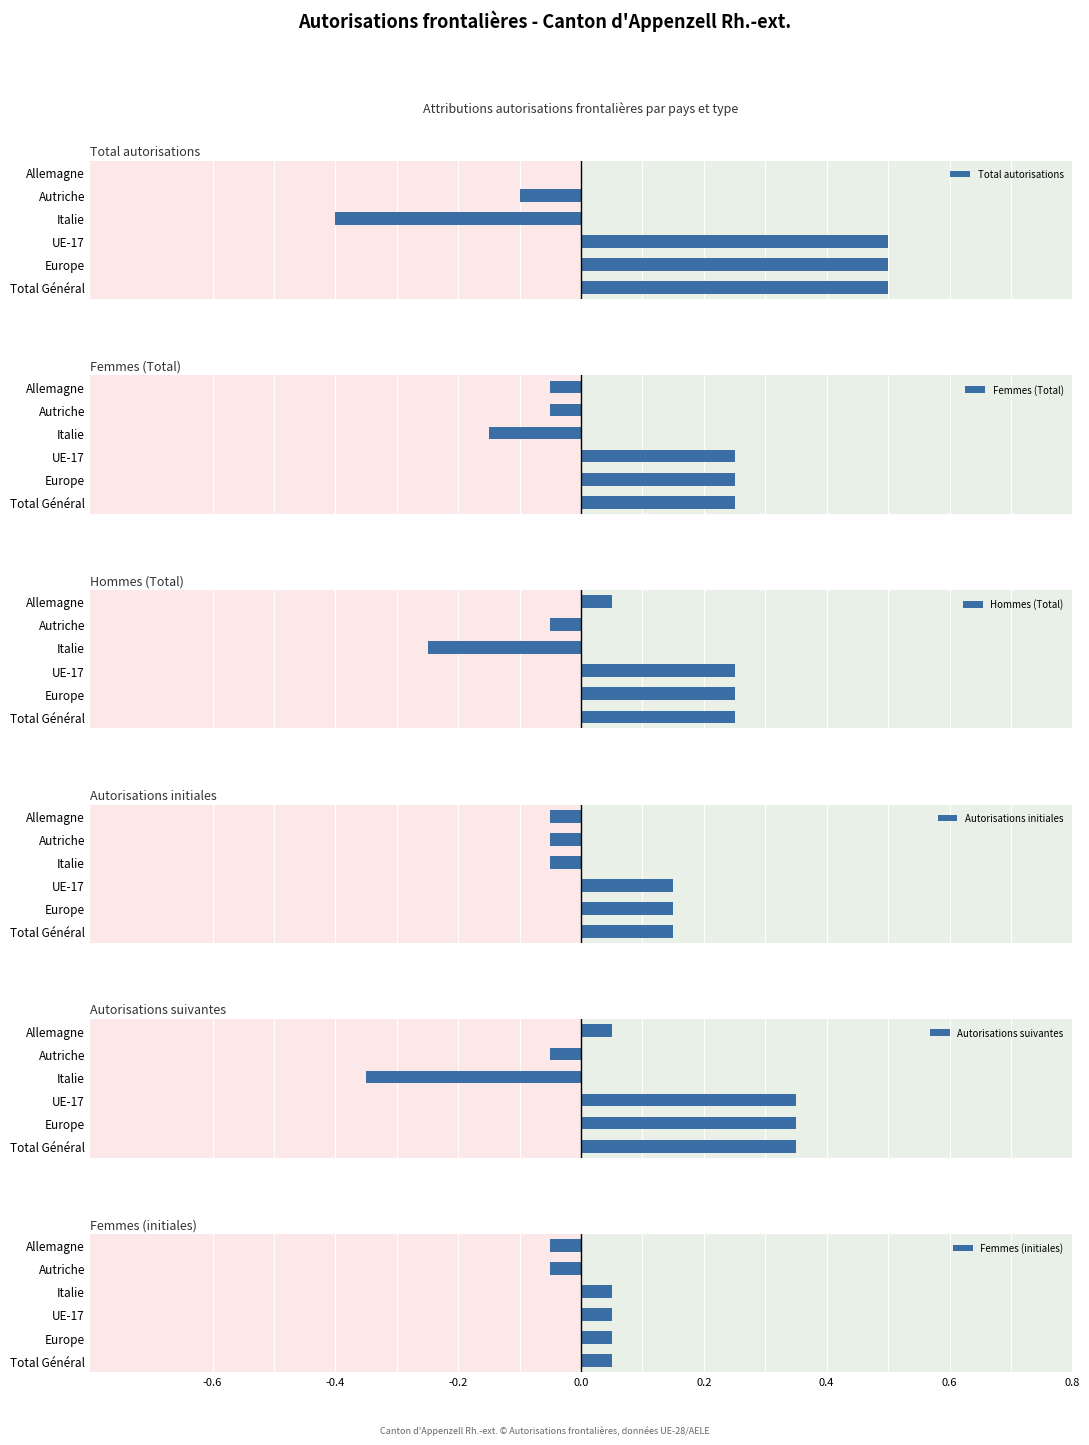

Is it true that Femmes (initiales) equals 0.0 at UE-17?

False